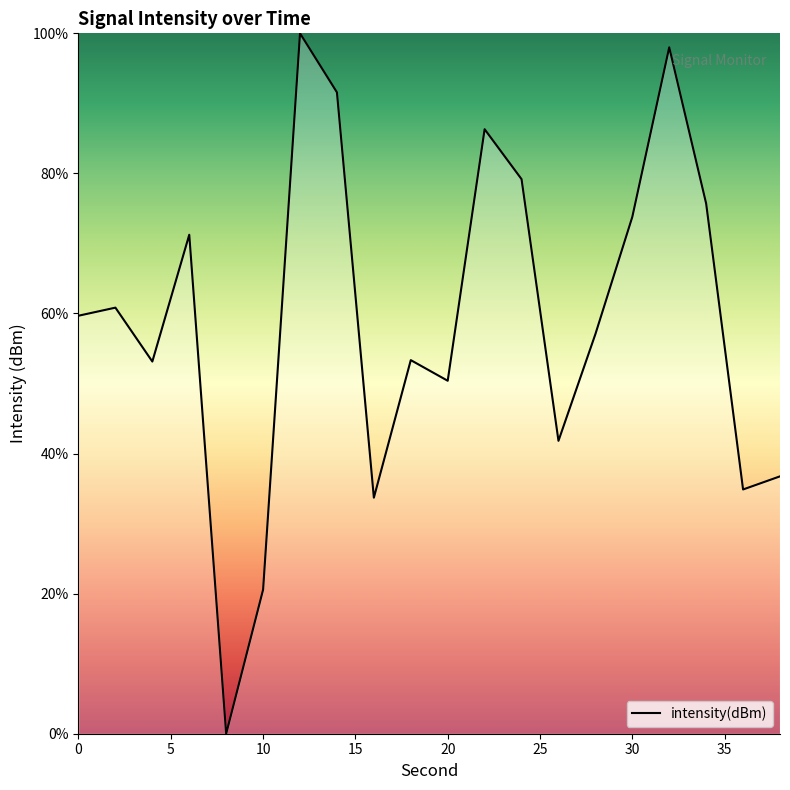

What is the maximum value shown in the chart?

100.0